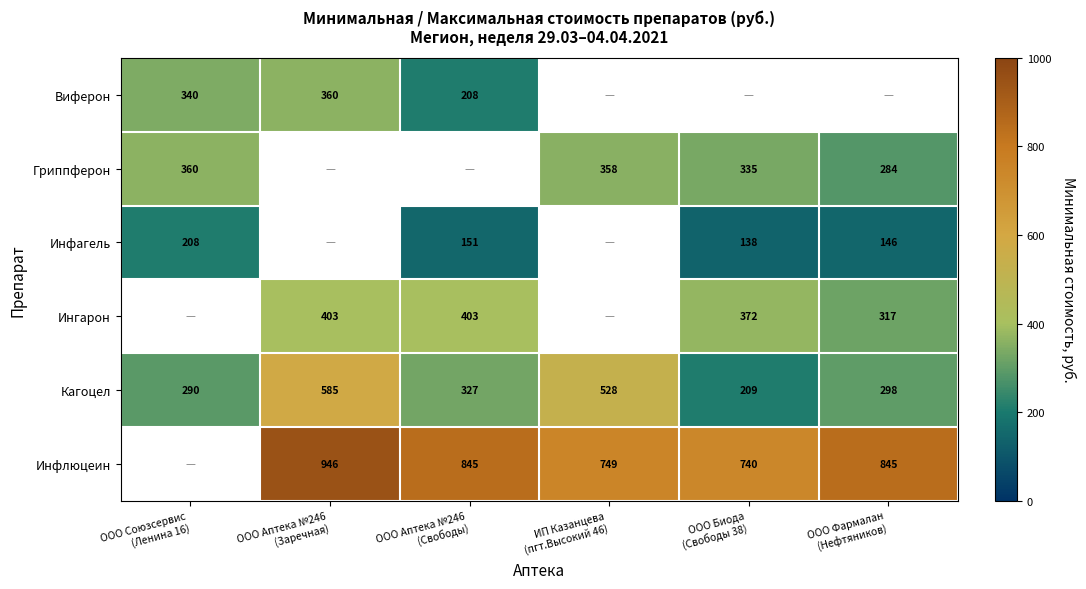

What is the difference between the second highest and minimum values in the Кагоцел series?

319